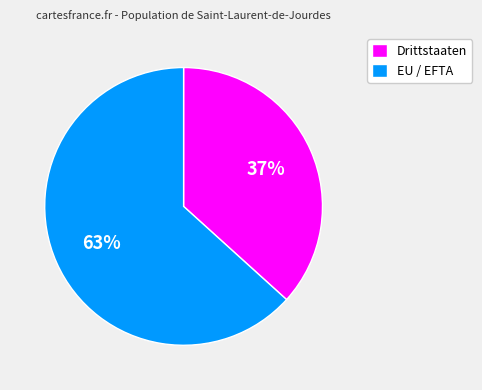

Which slice is the smallest?

Drittstaaten